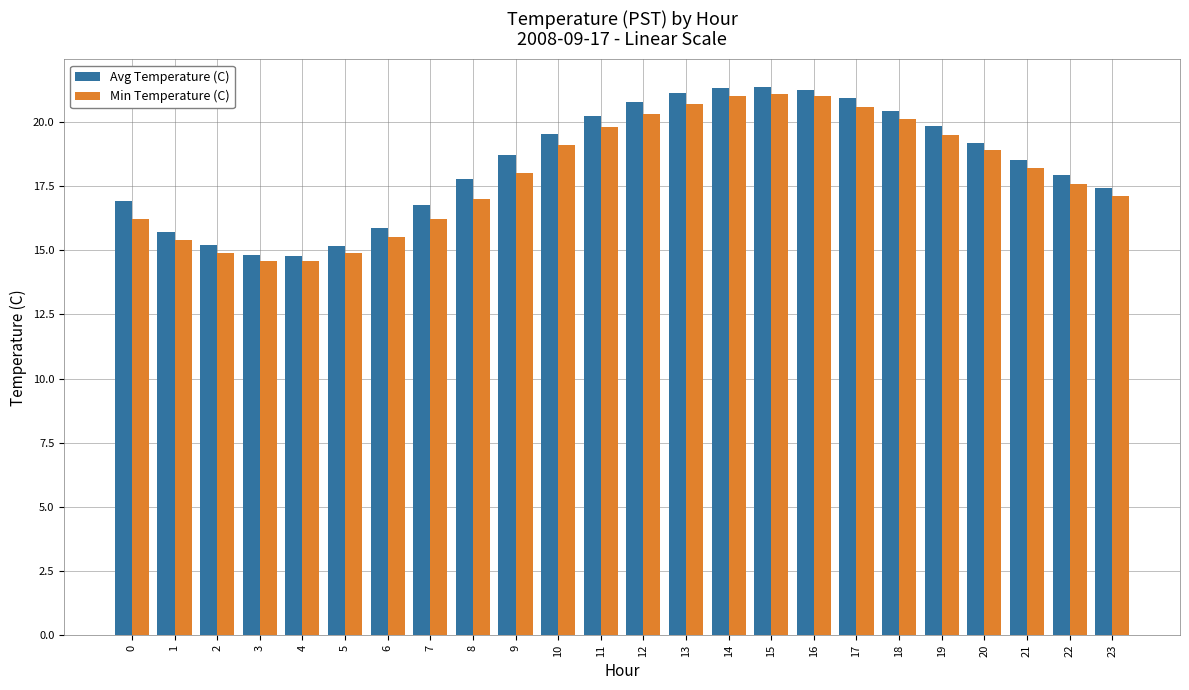

What is the spread (max minus min) of values at 19?

0.3